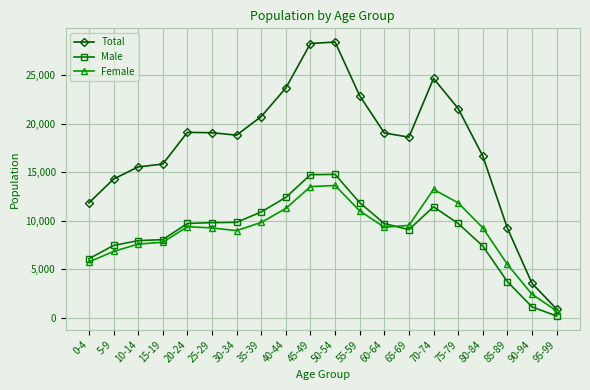

True or false: Male has more than 1 points higher than both neighbors.

True